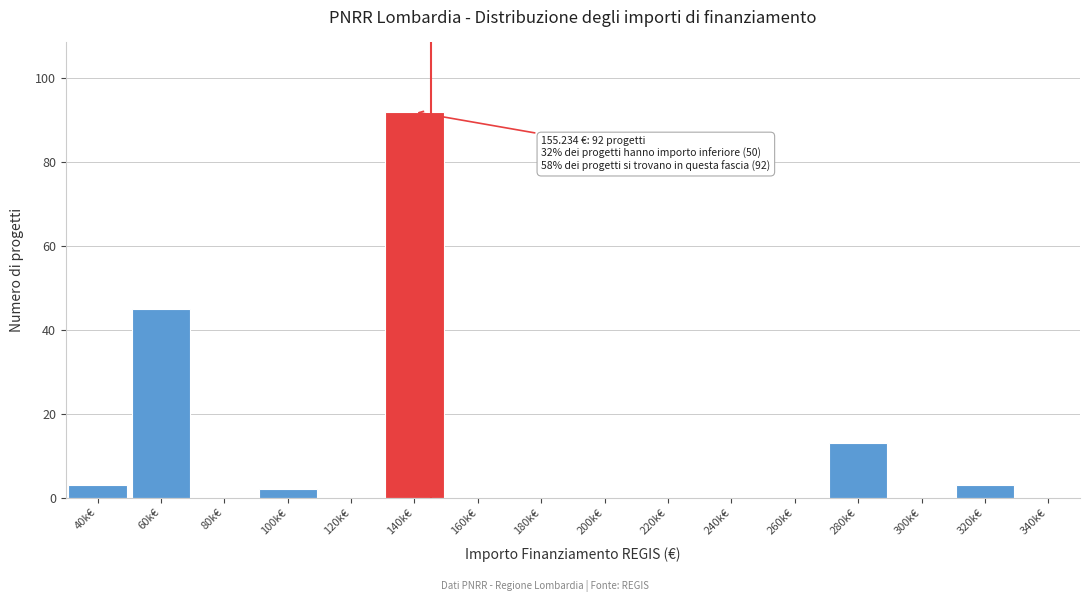

Reading right to left, what are all the values shown in this chart?

340k€=0	320k€=3	300k€=0	280k€=13	260k€=0	240k€=0	220k€=0	200k€=0	180k€=0	160k€=0	140k€=92	120k€=0	100k€=2	80k€=0	60k€=45	40k€=3